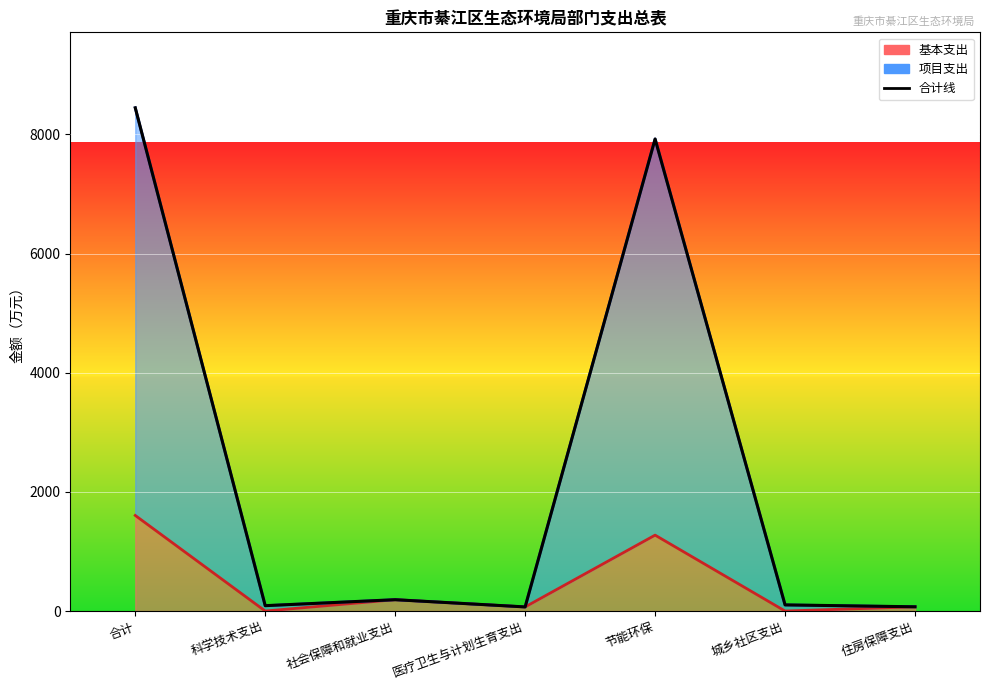

What is the change in value from 社会保障和就业支出 to 节能环保?

+7733.1